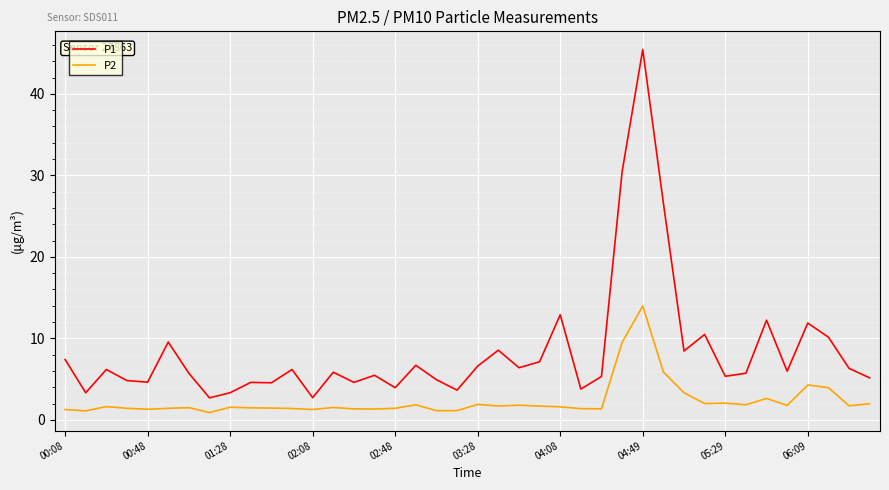

Which series has the widest spread of values?

P1